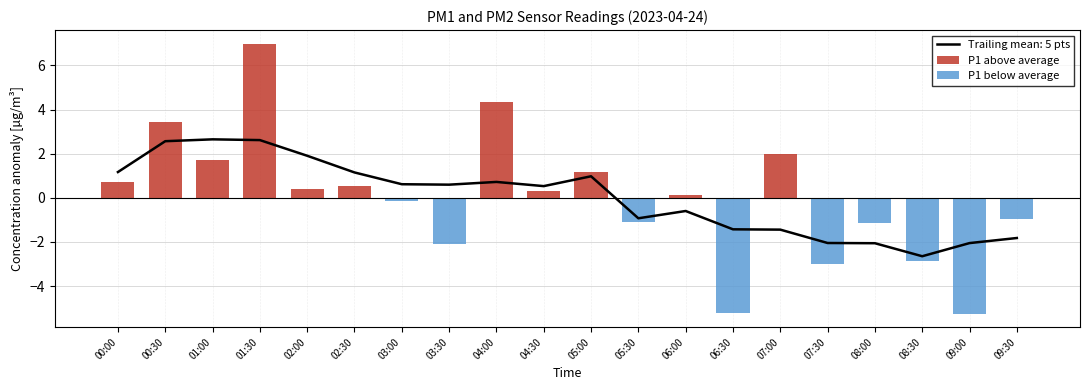

The Trailing mean: 5 pts series shows -2.1 at 09:00. True or false?

True